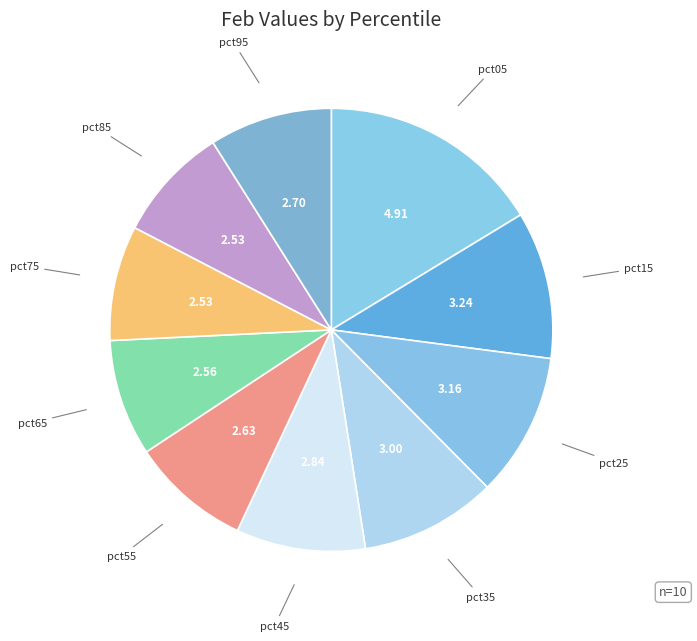

What is the smallest slice in the pie chart?

pct75